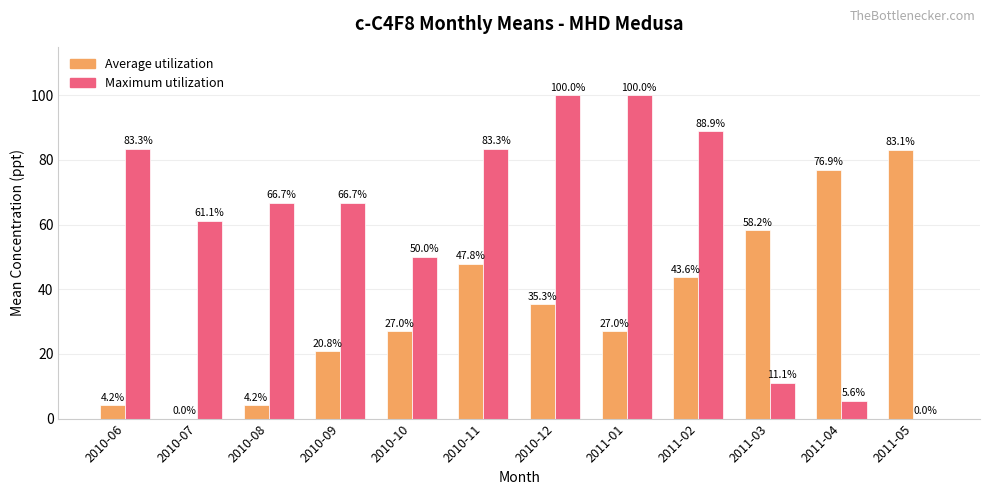

What is the sum of all Maximum utilization values?

716.7